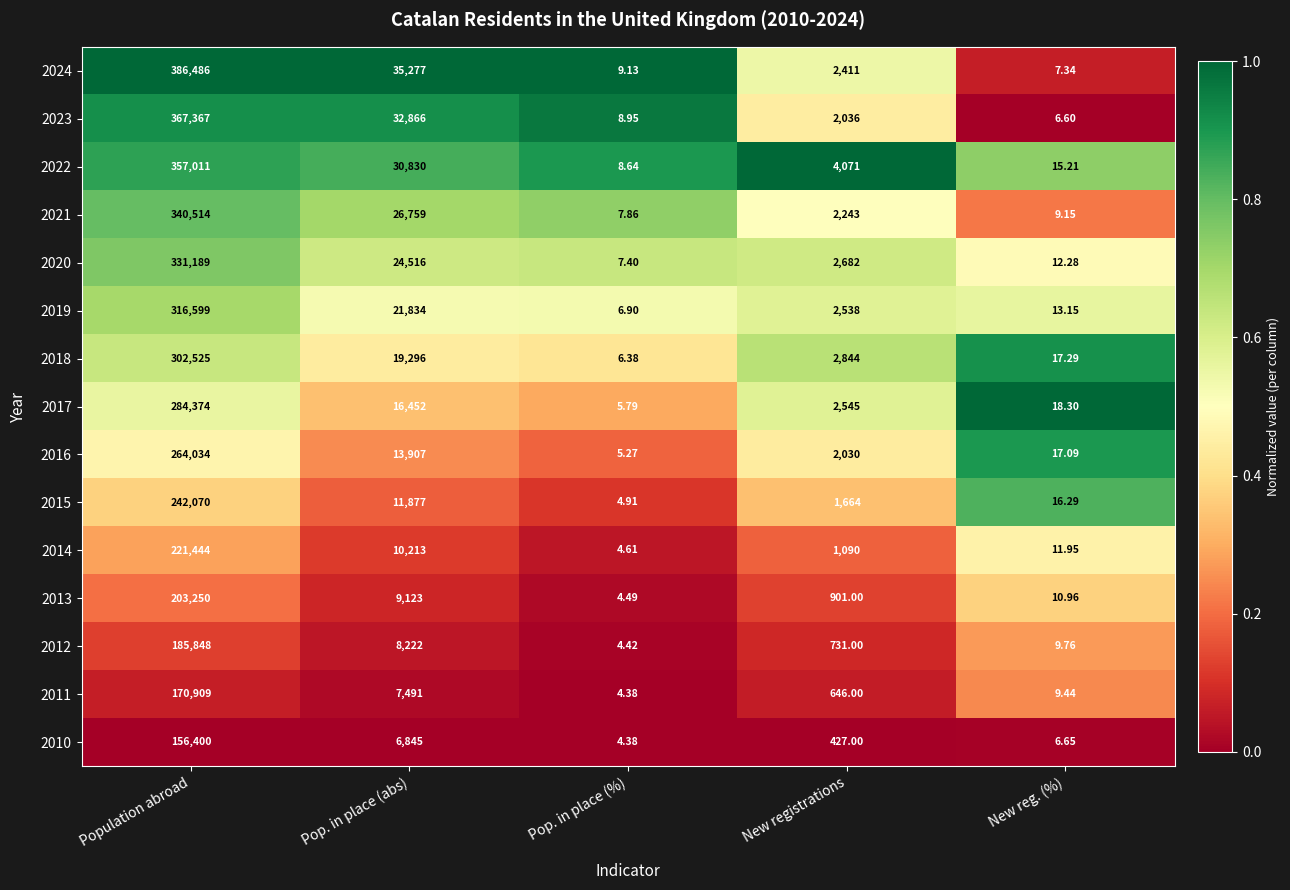

Where is 2019 nearest to the value 158302?

Pop. in place (abs)